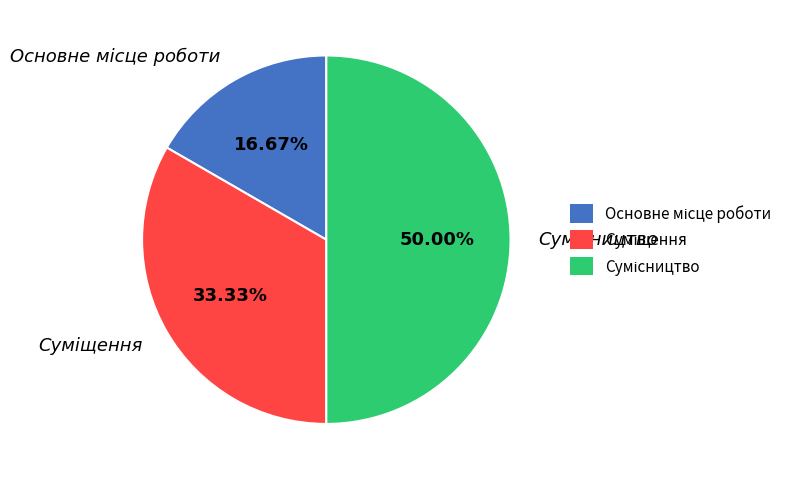

What is the largest slice in the pie chart?

Сумісництво